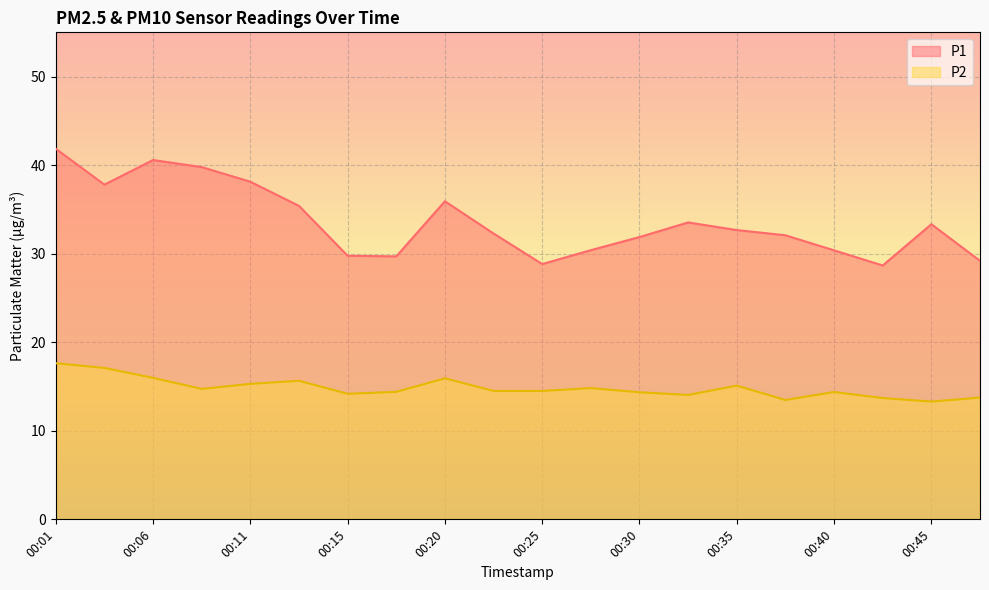

Where is the first local minimum for P1?

00:03